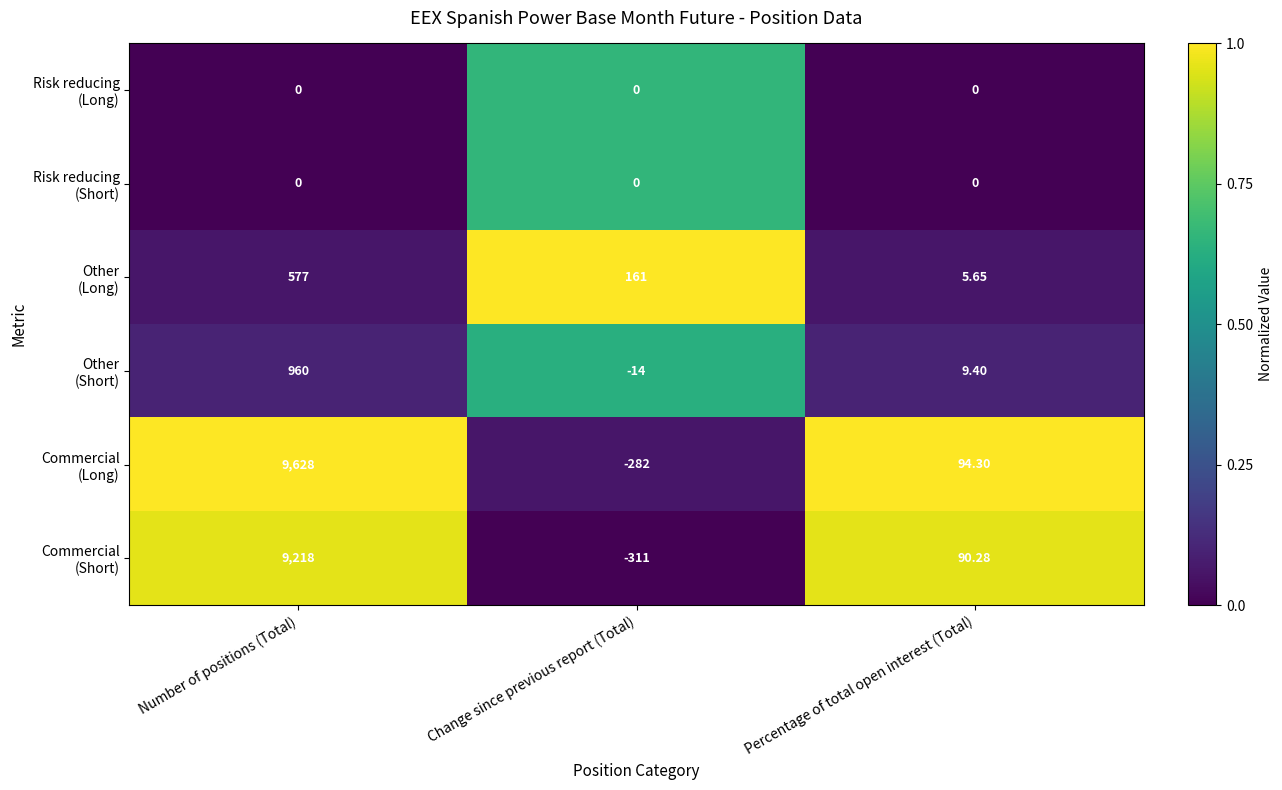

Which category has the highest value across all series?

Number of positions (Total)